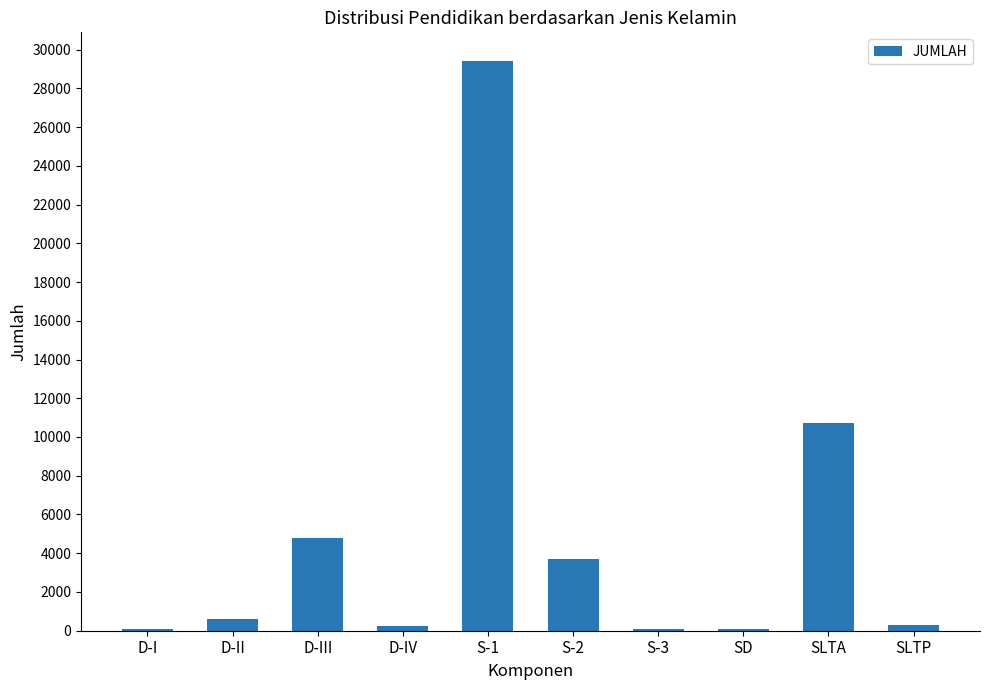

Does the chart contain stacked bars?

No